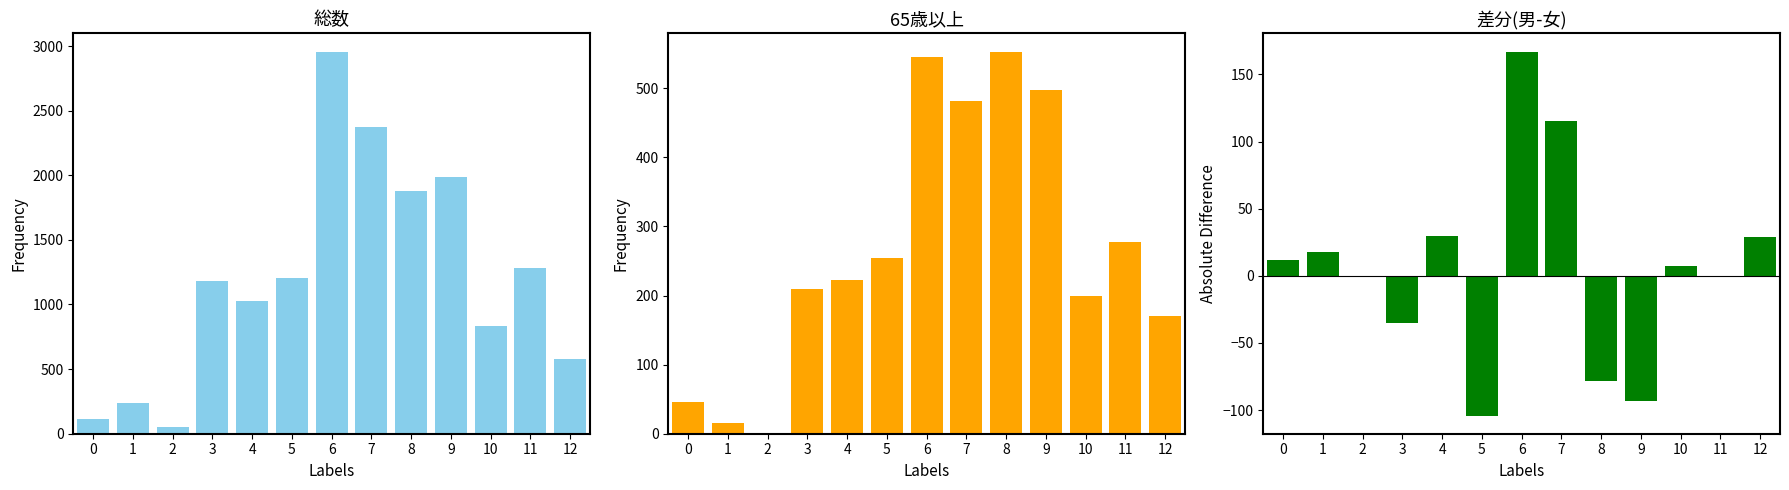

What are all the series names shown in the legend?

総数, 65歳以上, 差分(男-女)